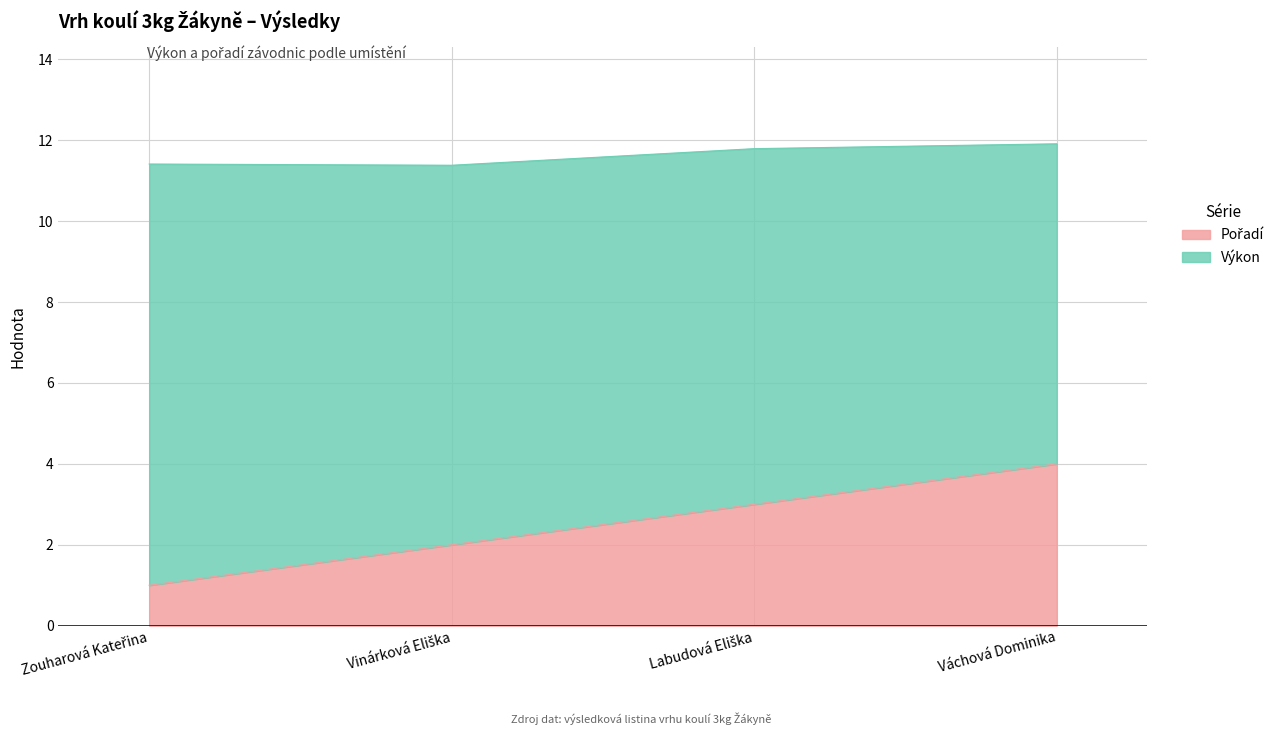

Rank the categories by value from highest to lowest.

Váchová Dominika, Labudová Eliška, Vinárková Eliška, Zouharová Kateřina